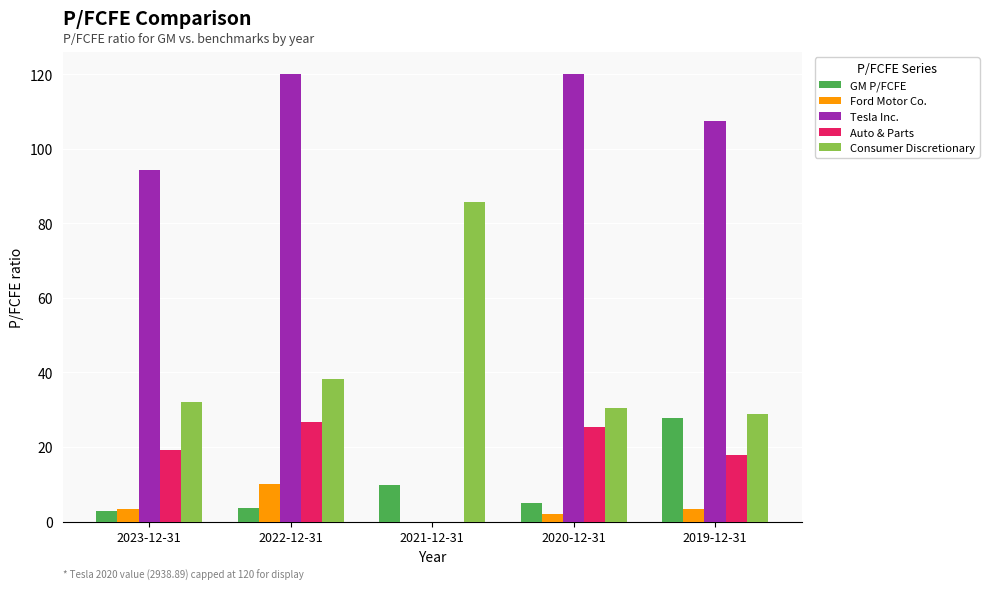

Are the bars horizontal?

No